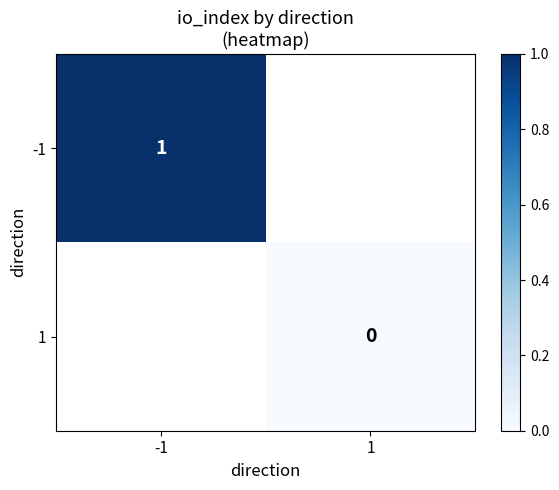

The value of -1 at -1 is 1. True or false?

True